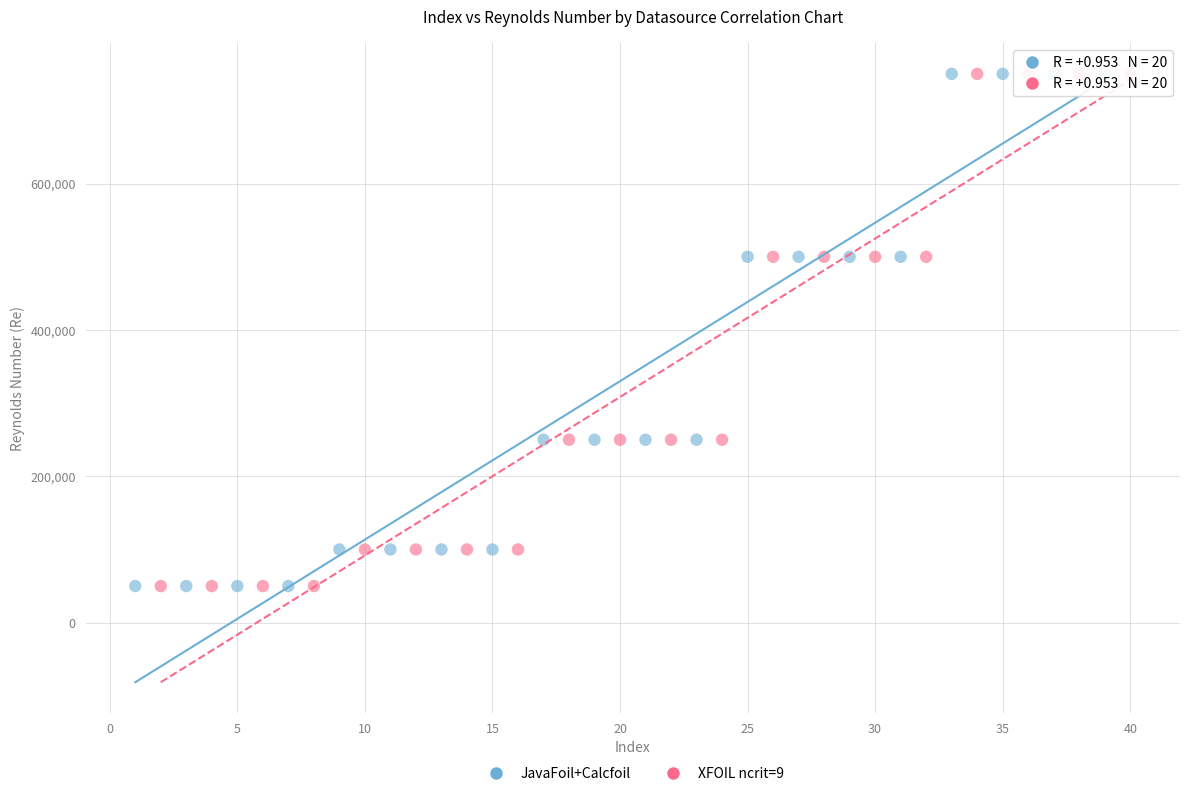

What are all the series names shown in the legend?

JavaFoil+Calcfoil, XFOIL ncrit=9